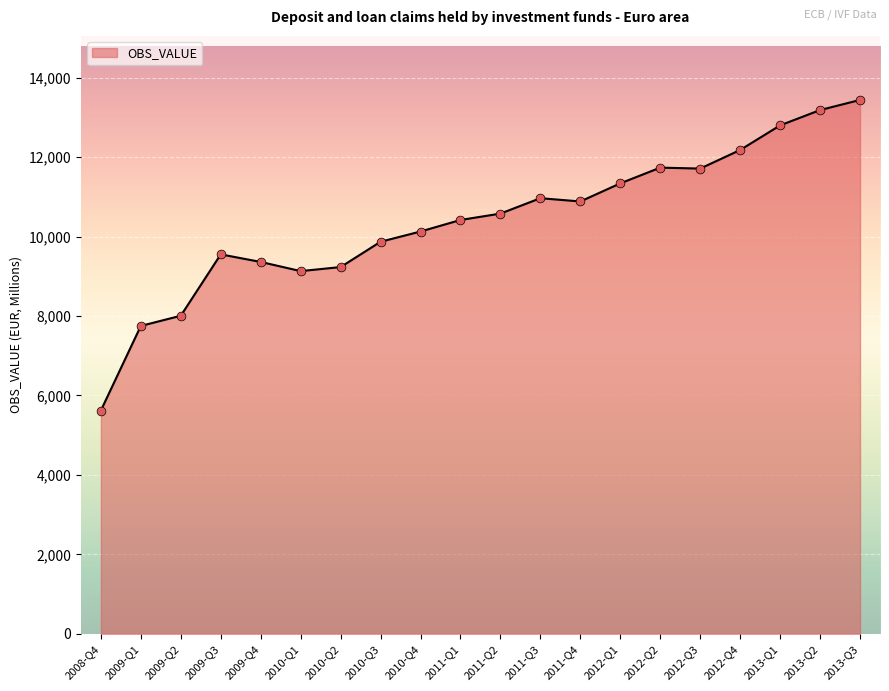

Between 2013-Q3 and 2012-Q4, which is larger?

2013-Q3